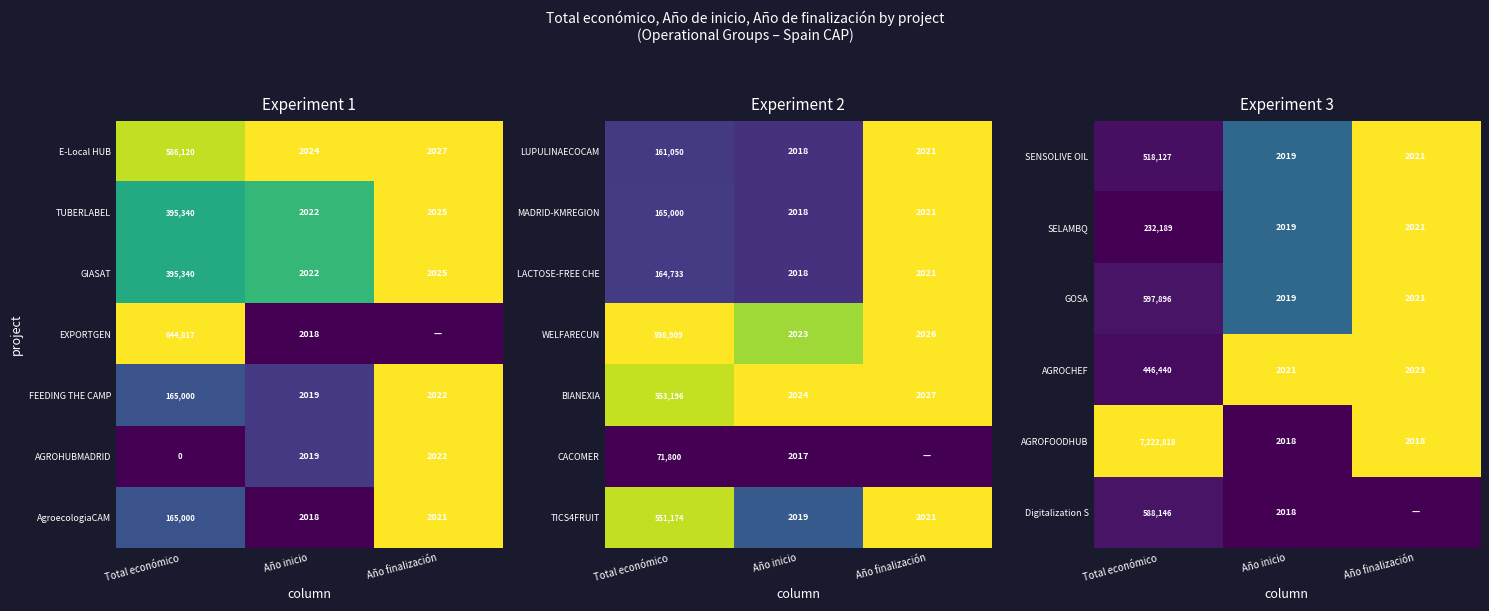

What is the difference between the maximum and minimum values in the TICS4FRUIT series?

549155